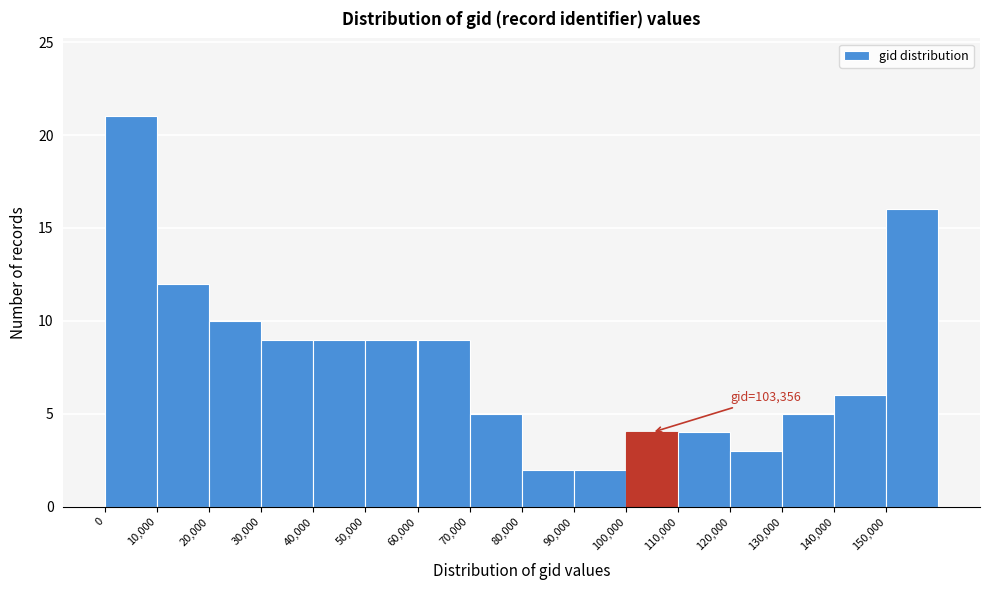

Which range on the x-axis has the tallest bar?

0 to 10000